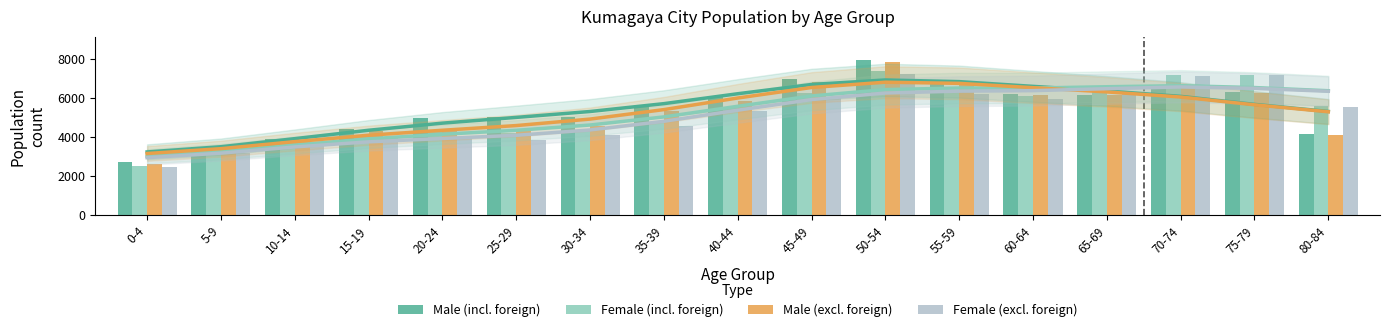

What is the sum of the Female (incl. foreign) values at 55-59 and 70-74?

13576